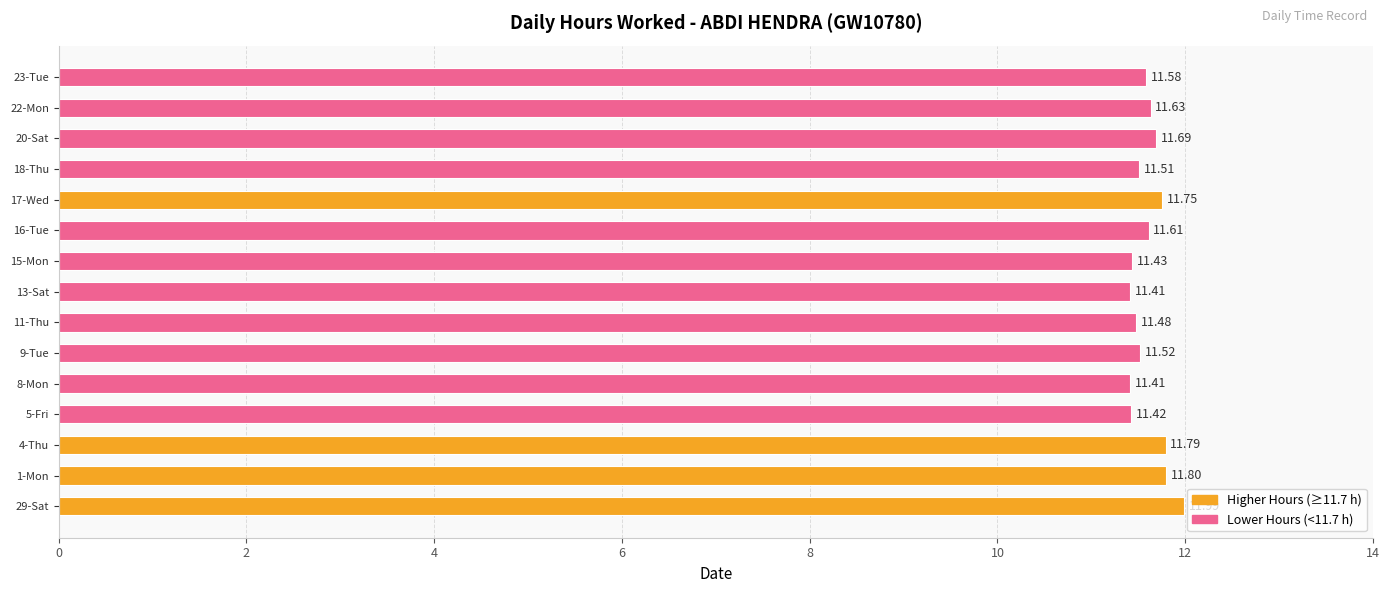

Which has a higher value, 17-Wed or 11-Thu?

17-Wed